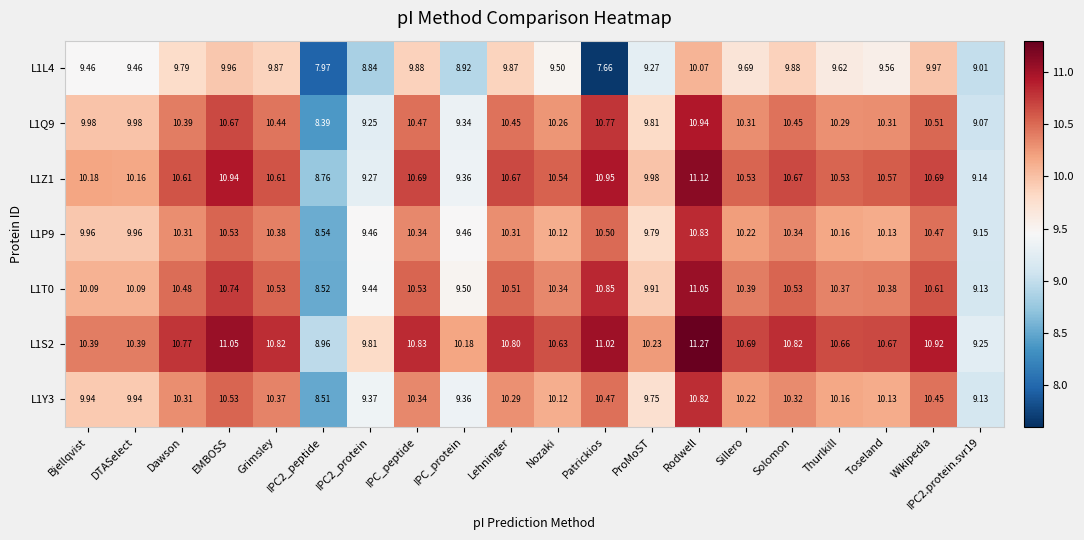

At which category is the sum across all series the highest?

Rodwell